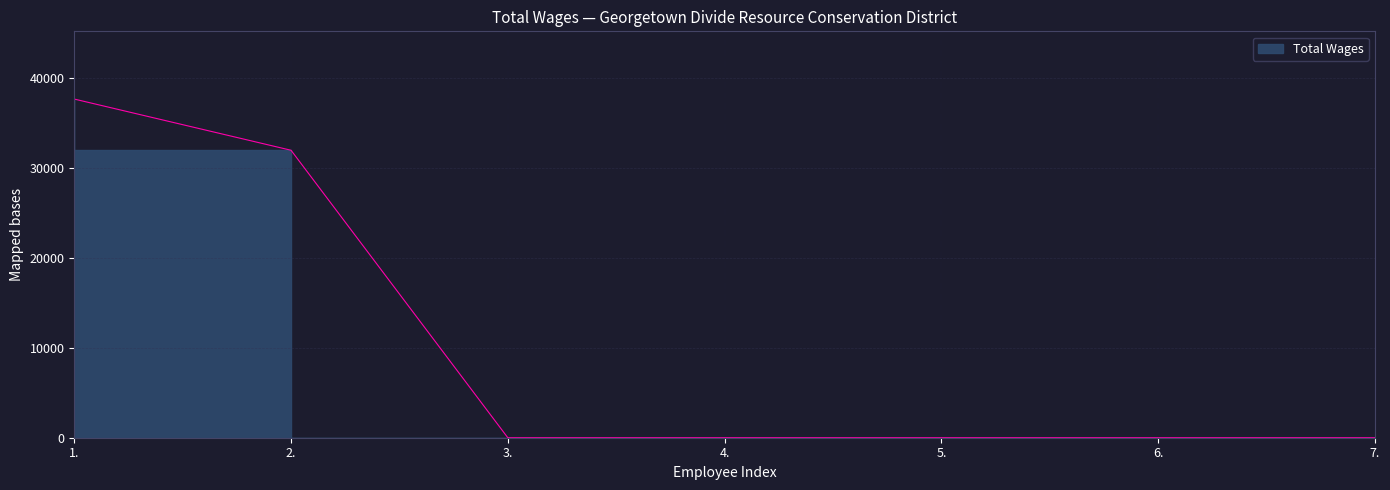

What is the sum of the values at 1. and 4.?

37646